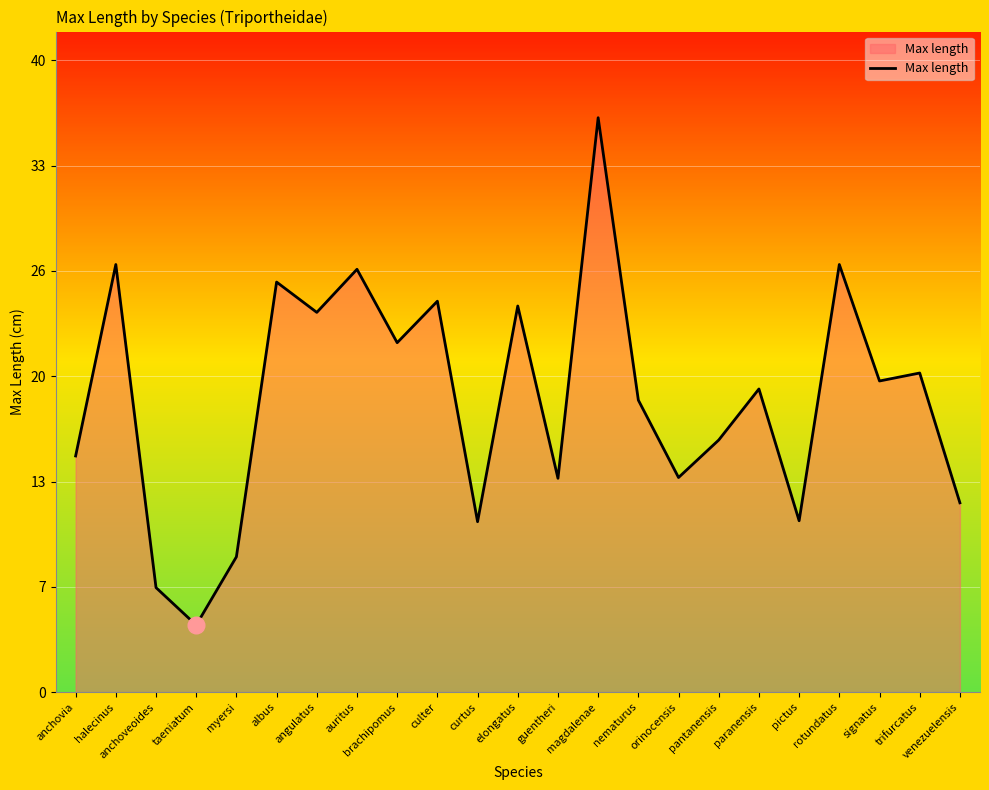

Is it true that the value at angulatus is 16.0?

False